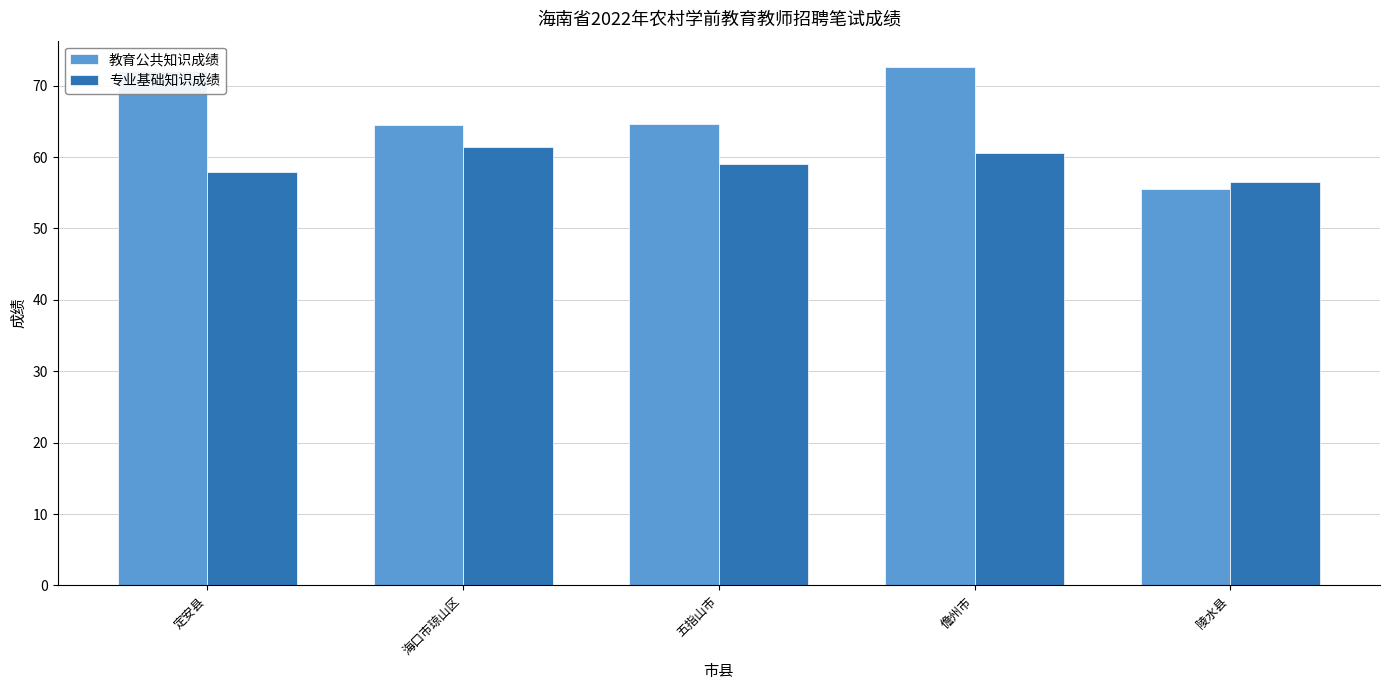

At 海口市琼山区, list the series in order from smallest to largest.

专业基础知识成绩, 教育公共知识成绩